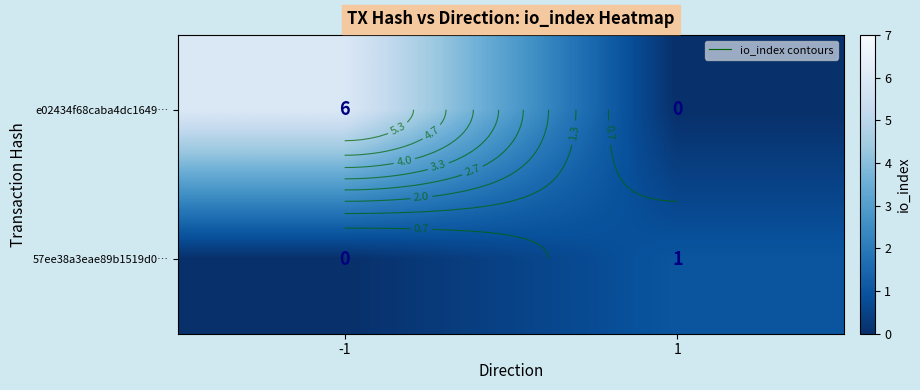

What is the sum of all e02434f68caba4dc1649… values?

6